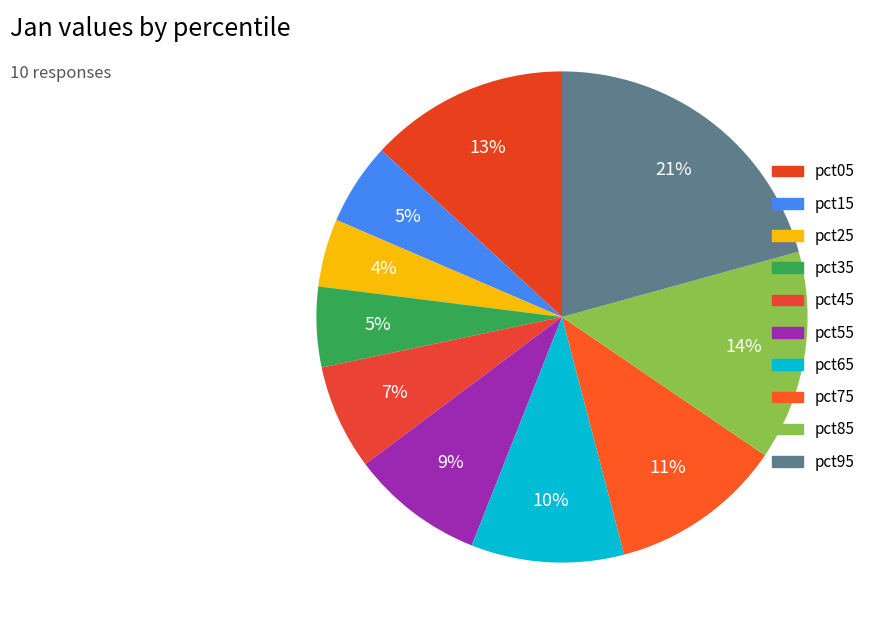

How many segments does this pie chart have?

10